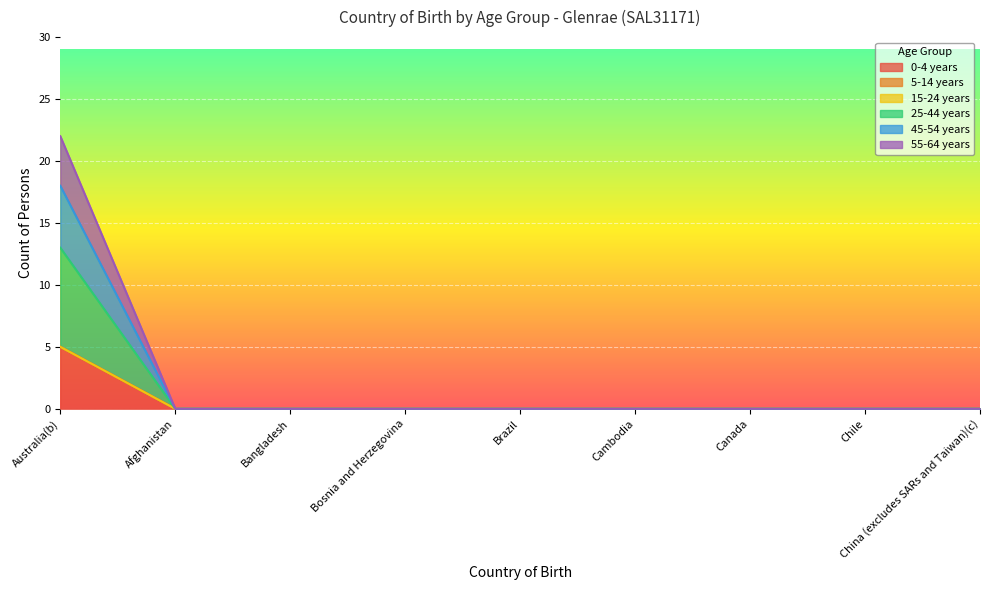

Which series has the widest spread of values?

55-64 years